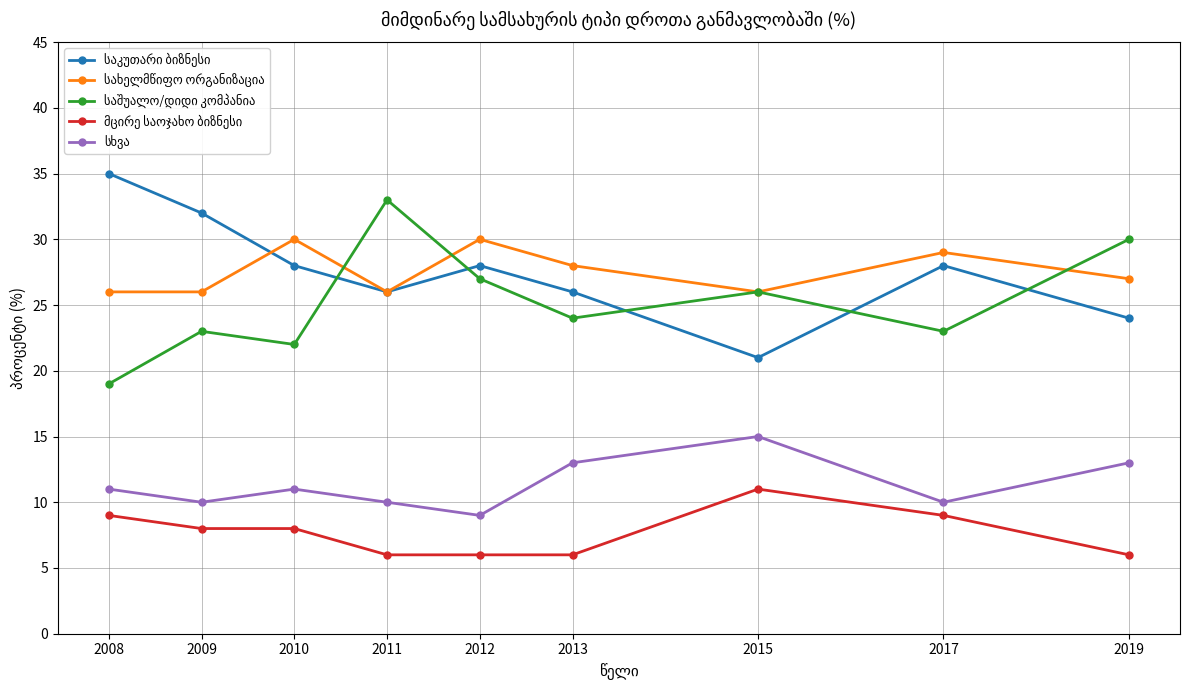

What is the total value across all series at 2017?

99